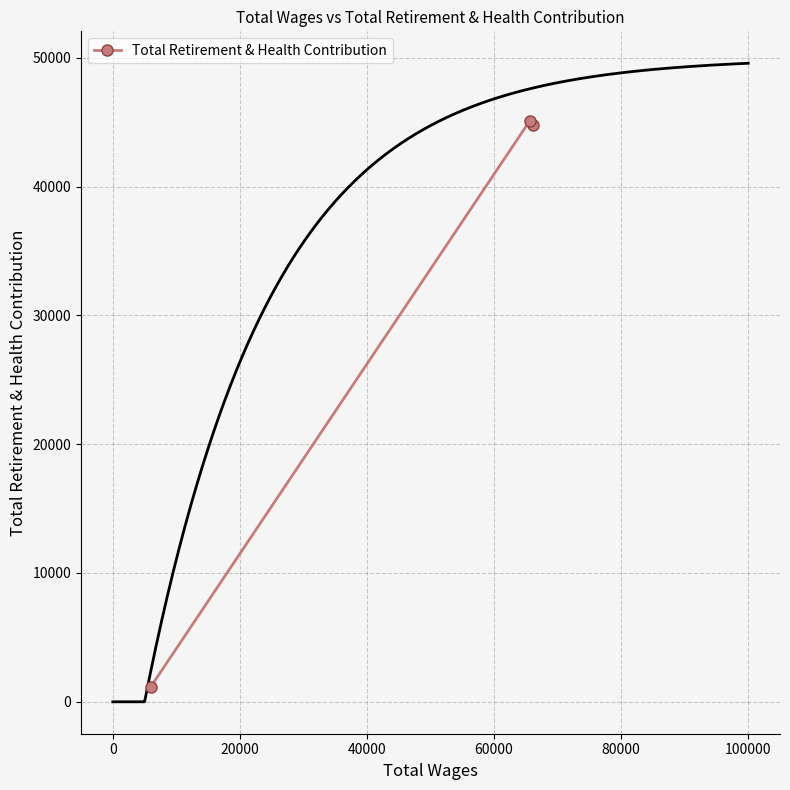

What is the lowest value of the Total Retirement & Health Contribution series?

1178